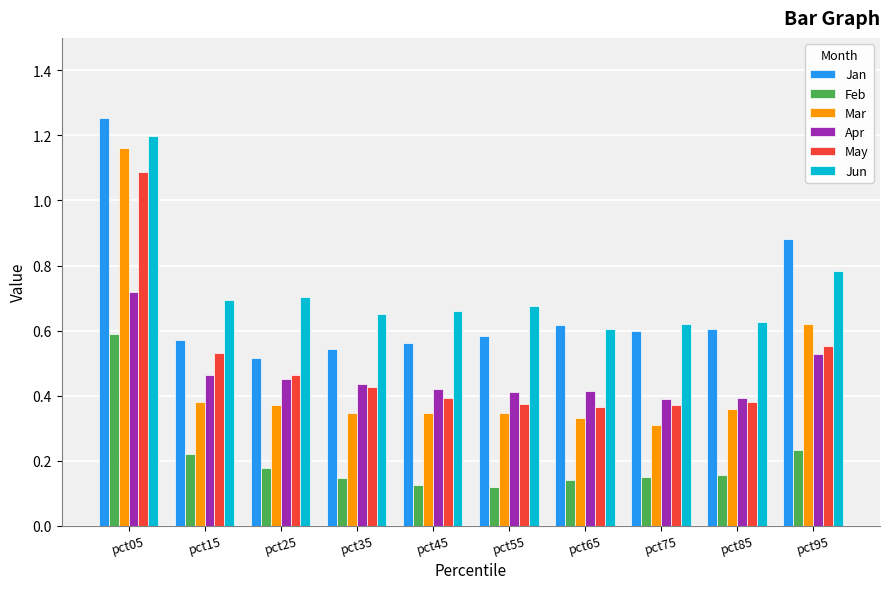

What is the sum of all Apr values?

4.6